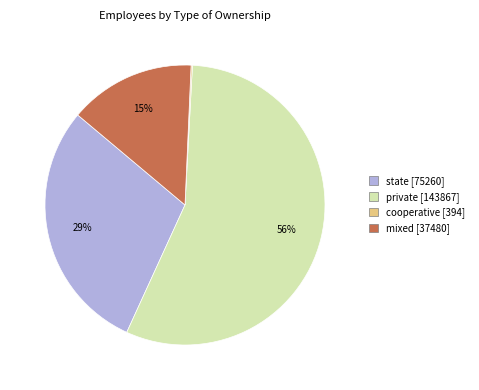

Which has a higher value, state or private?

private